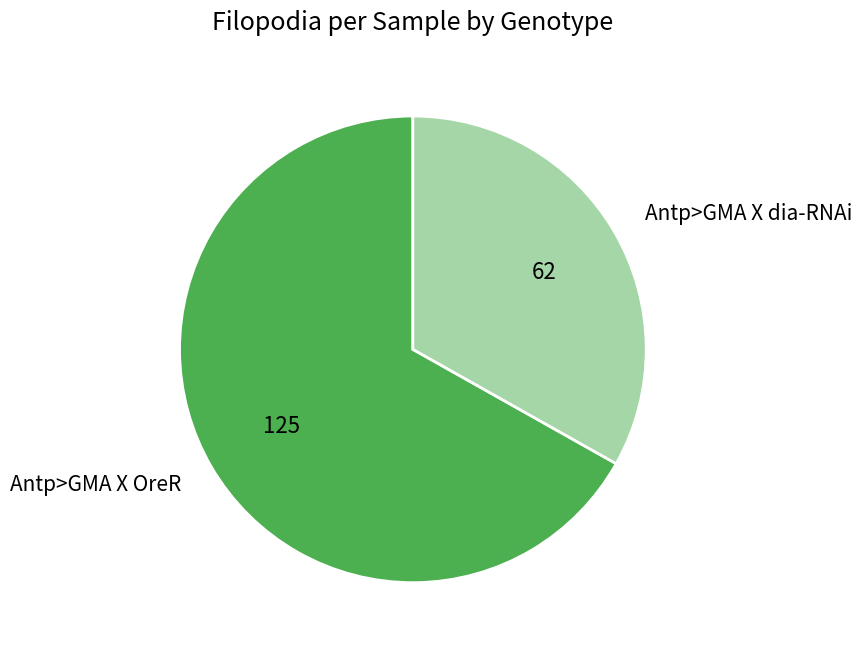

What is the majority slice?

Antp>GMA X OreR